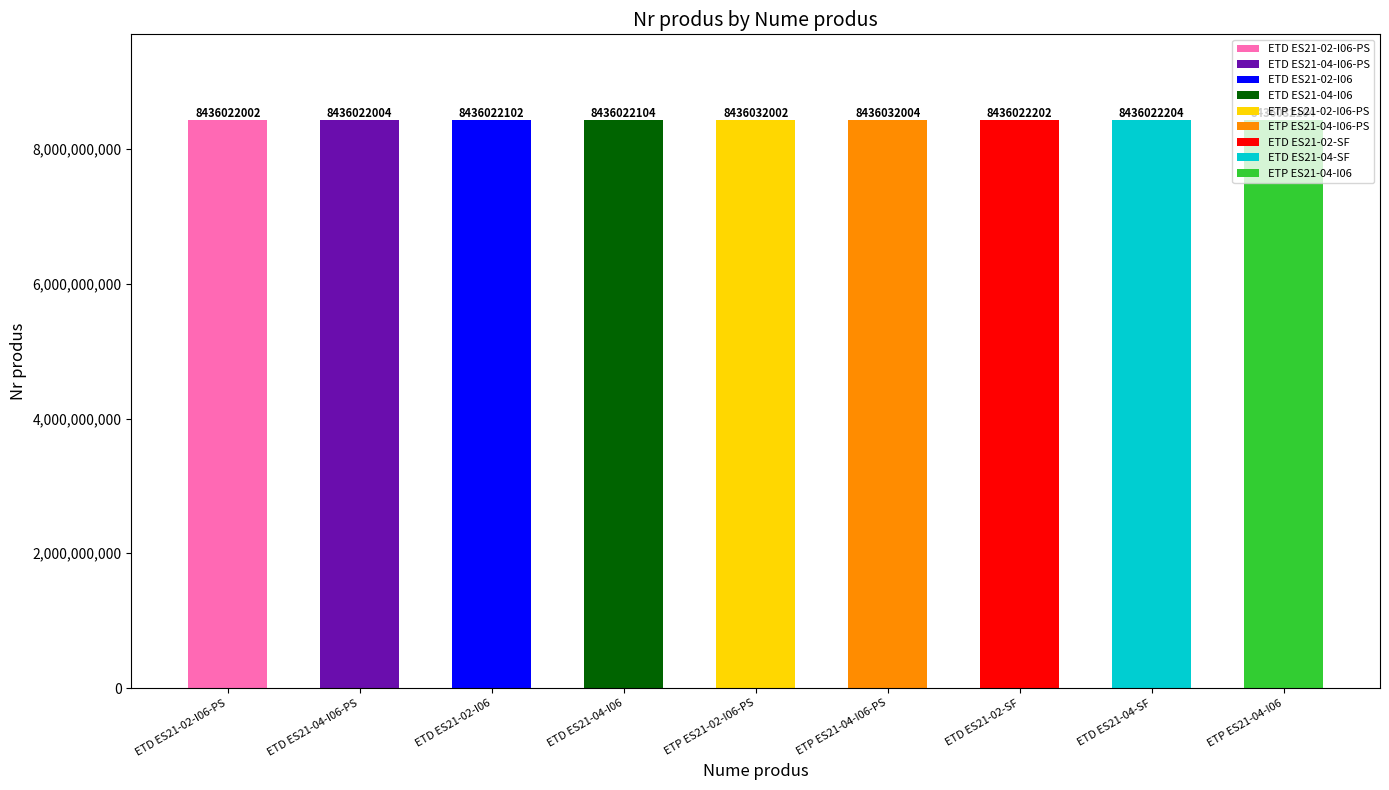

Count the number of categories in the chart.

9